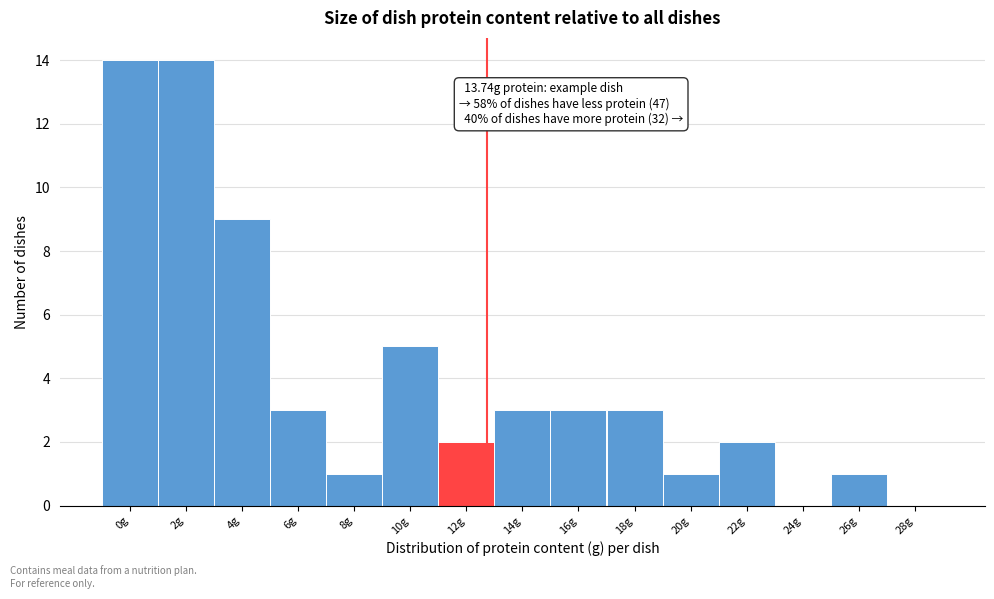

Reading left to right, list all the values displayed in this chart.

0g=14	2g=14	4g=9	6g=3	8g=1	10g=5	12g=2	14g=3	16g=3	18g=3	20g=1	22g=2	24g=0	26g=1	28g=0